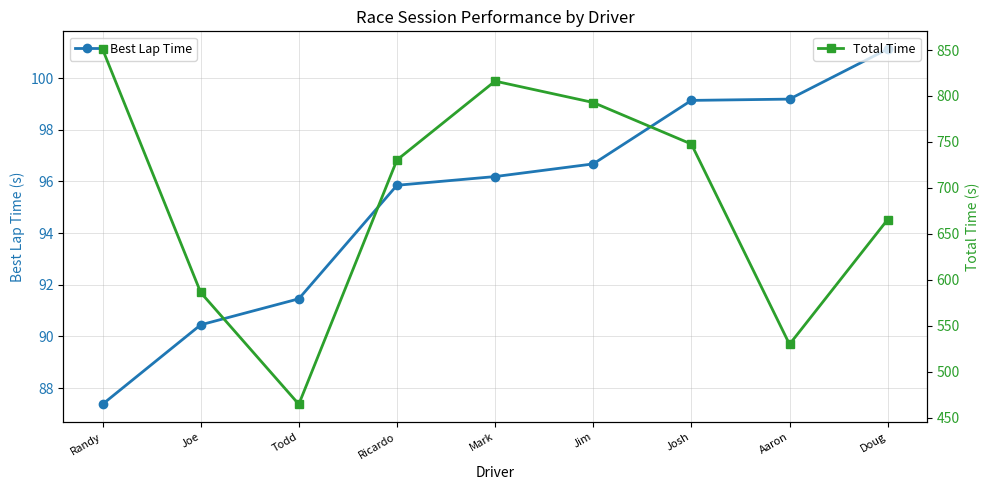

Between Todd and Aaron, which series saw the biggest shift?

Total Time